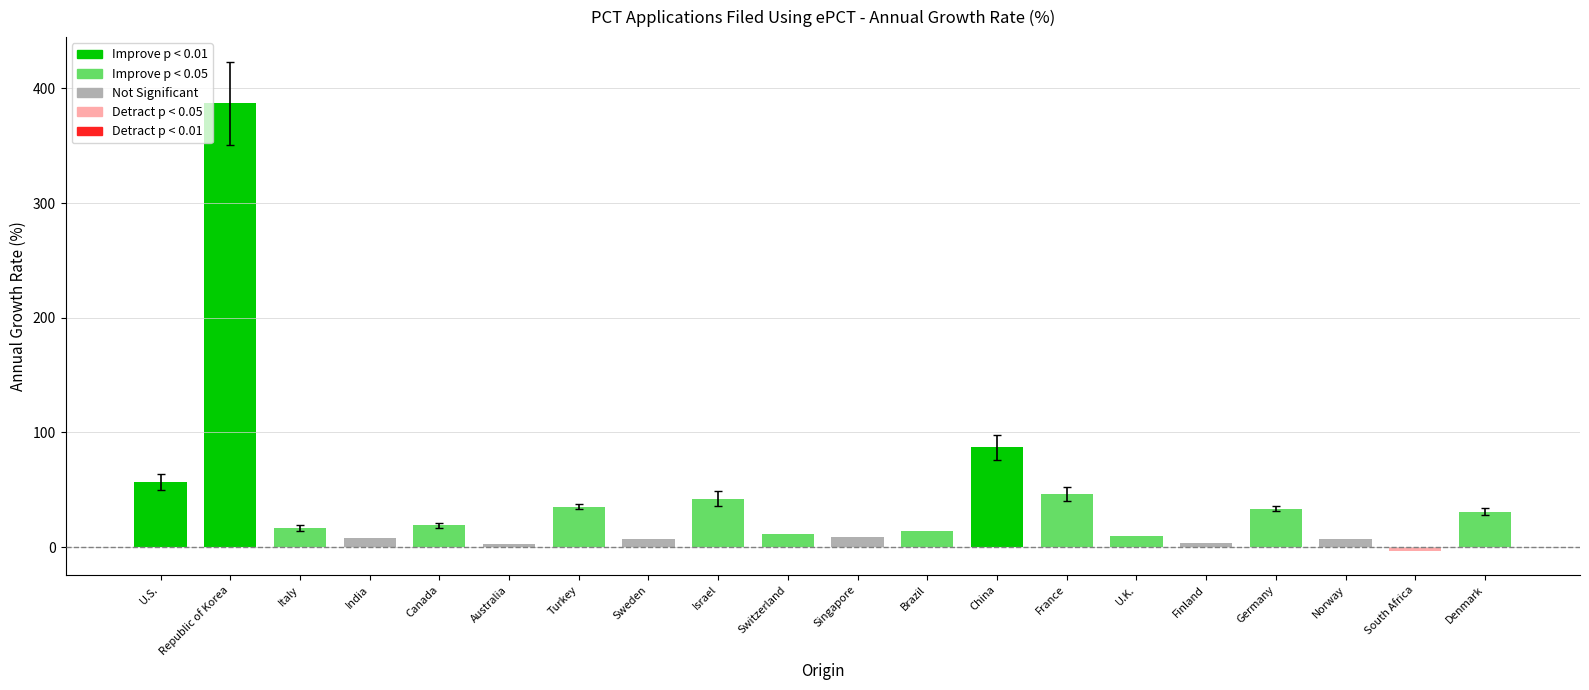

The chart shows a value of 16.7 at Italy. True or false?

True